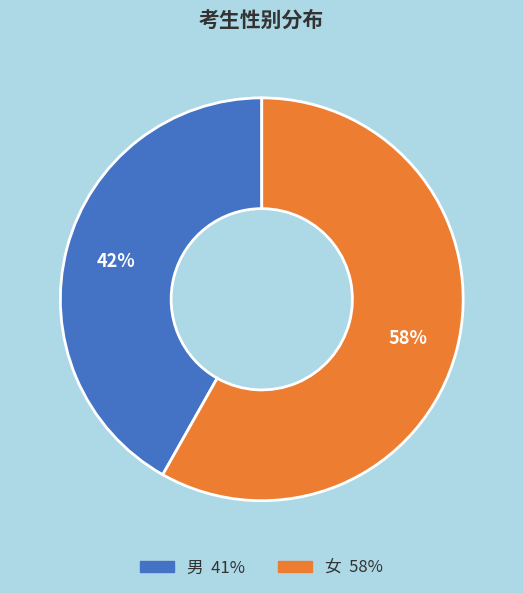

Approximately how many times larger is the value at 男 compared to 女?

0.7